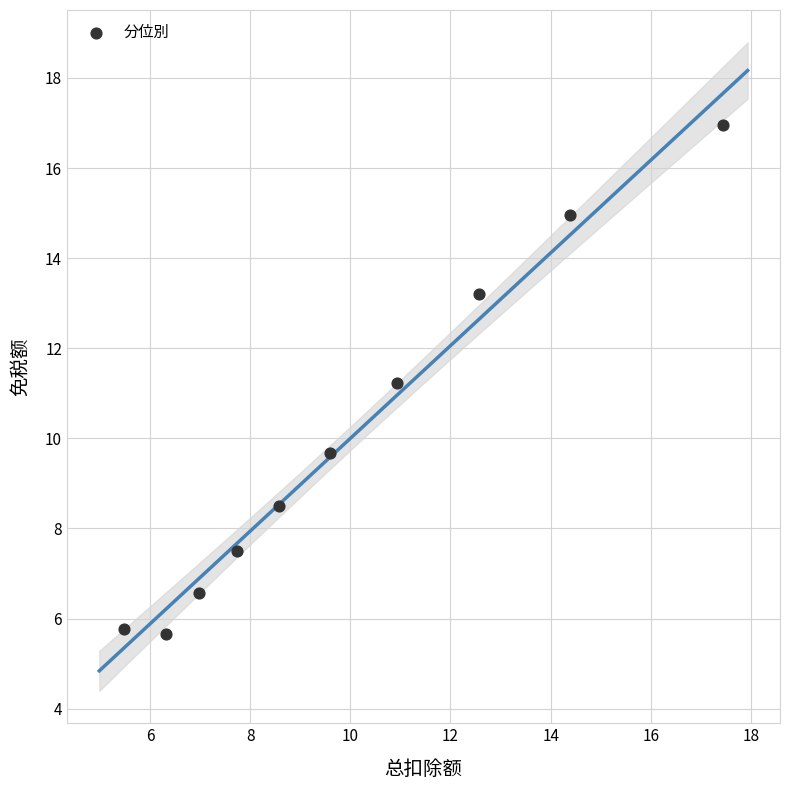

What is the average Y value?

10.0